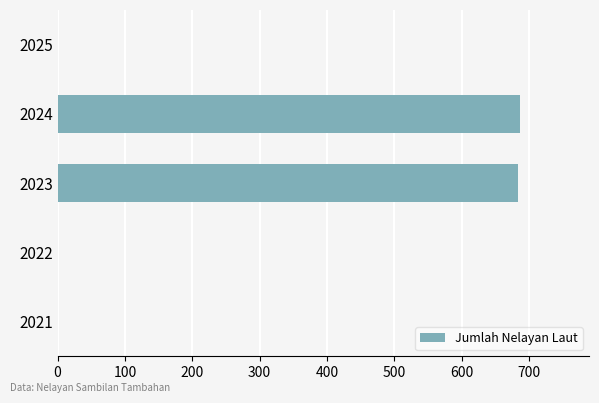

Does the chart contain stacked bars?

No